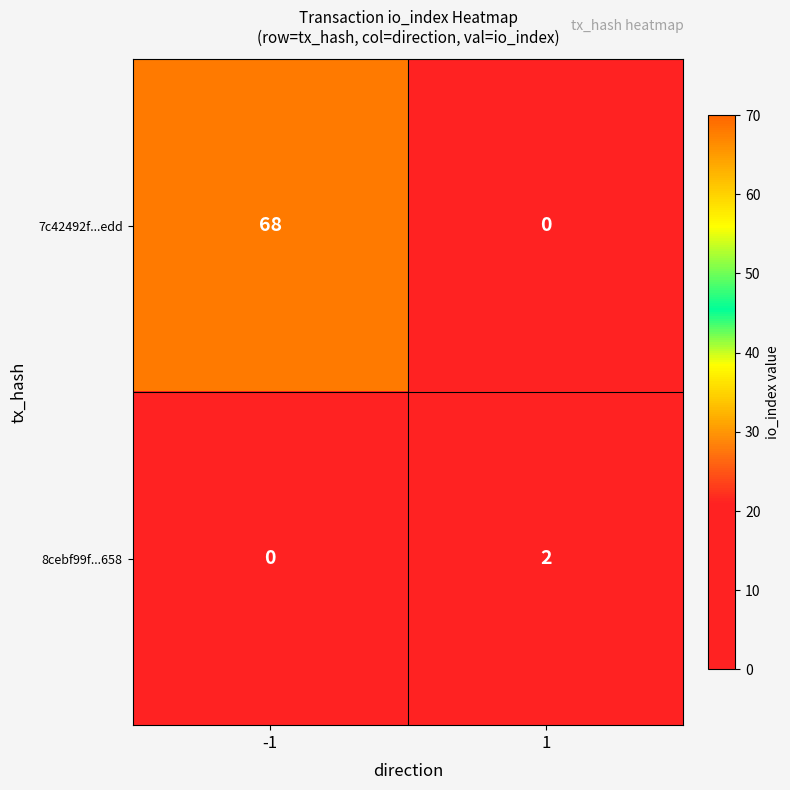

What is the difference between the 7c42492f...edd values at 1 and -1?

68